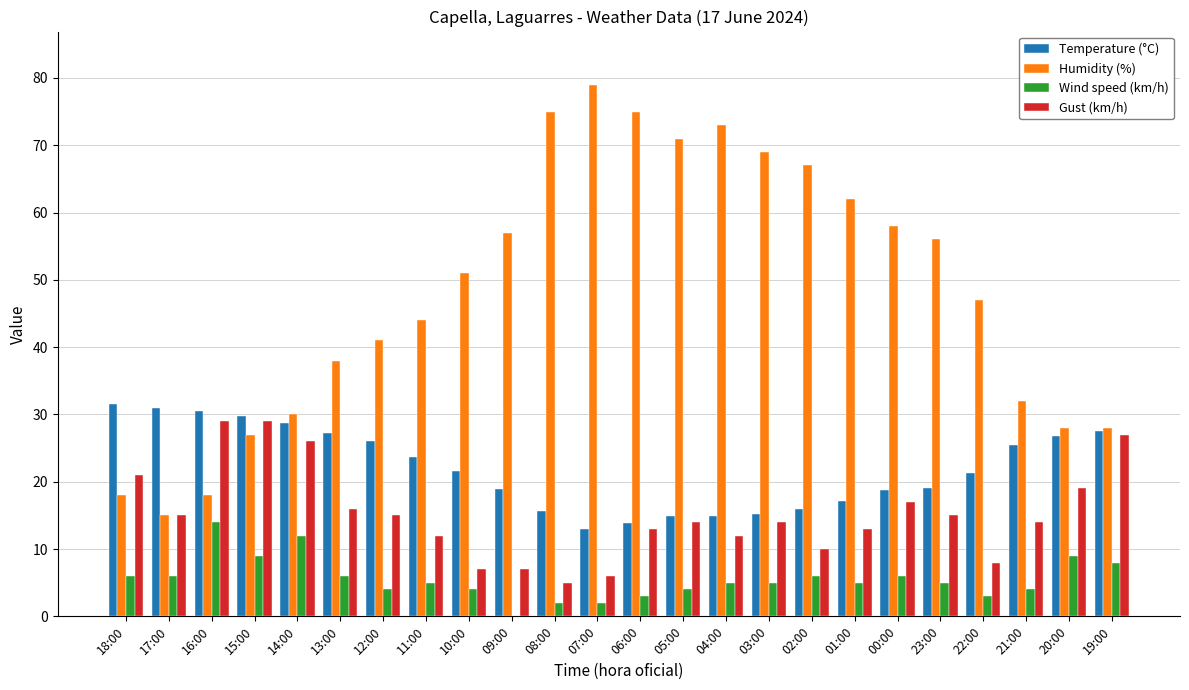

Does the chart contain stacked bars?

No